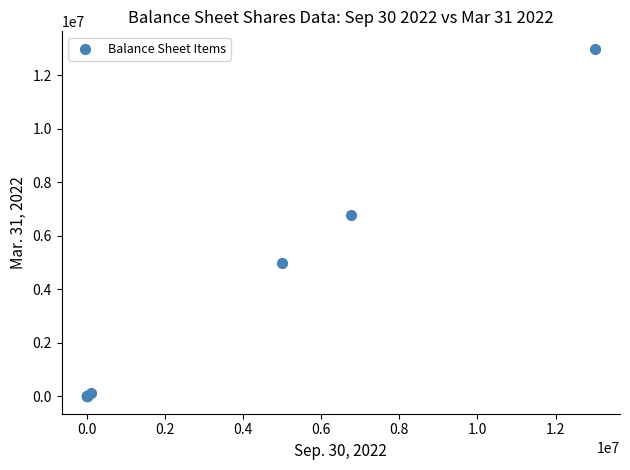

What Y value in the scatter plot is closest to 6500000?

6767114.0